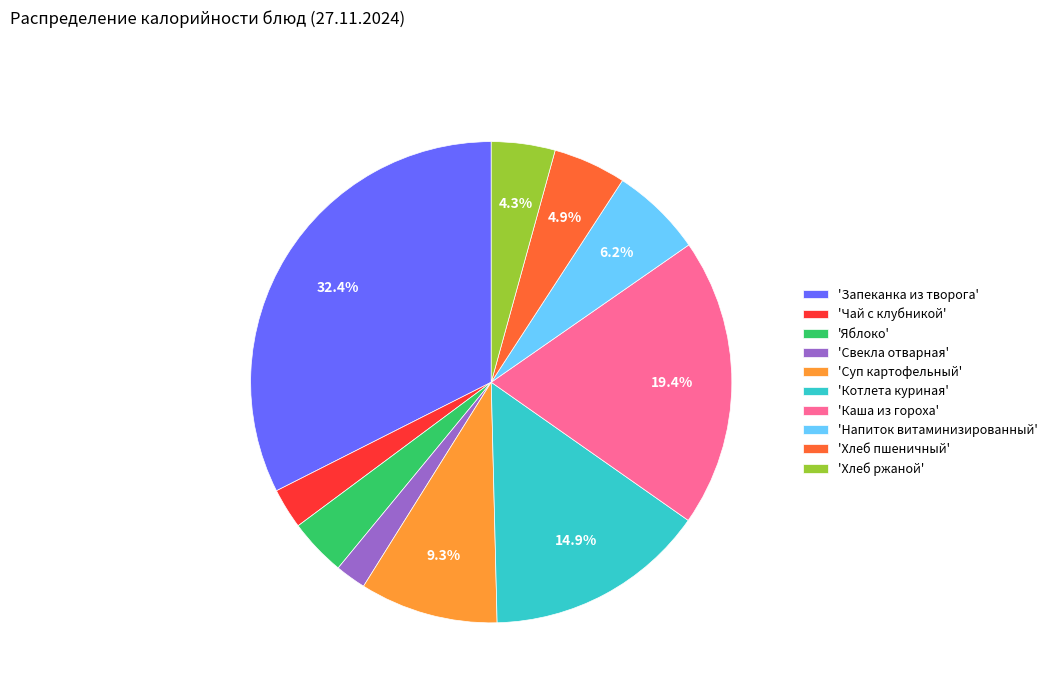

How much of the chart is everything except 'Напиток витаминизированный'?

93.8%